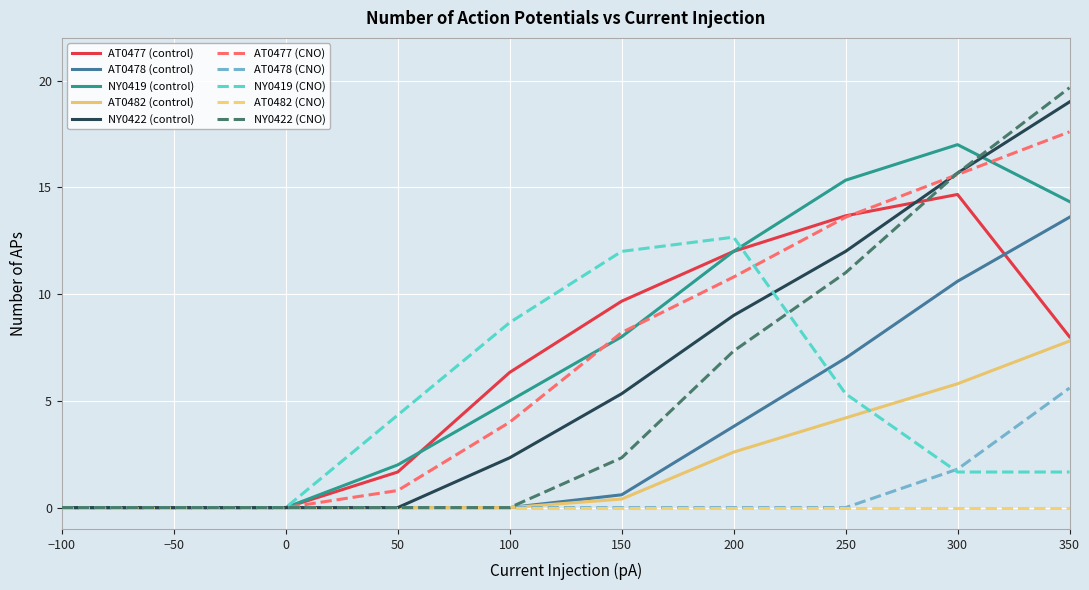

Which label corresponds to the largest value in the chart?

350